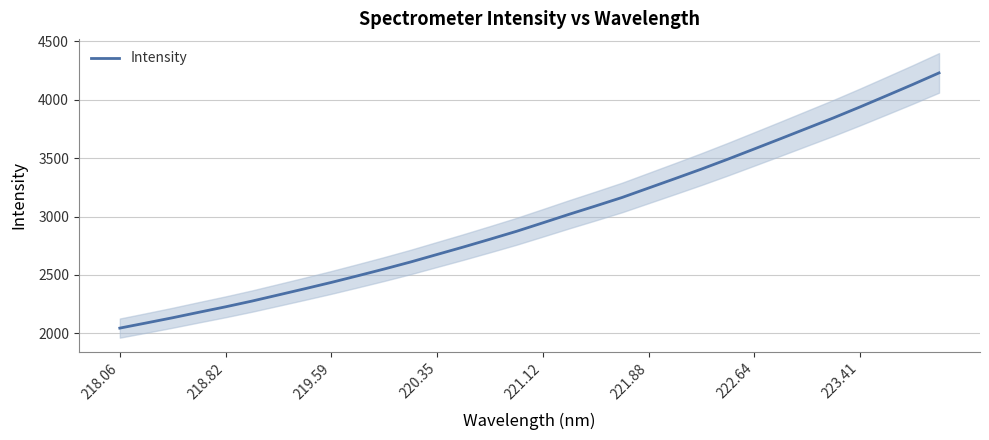

What is the lowest value of the Intensity series?

2045.9